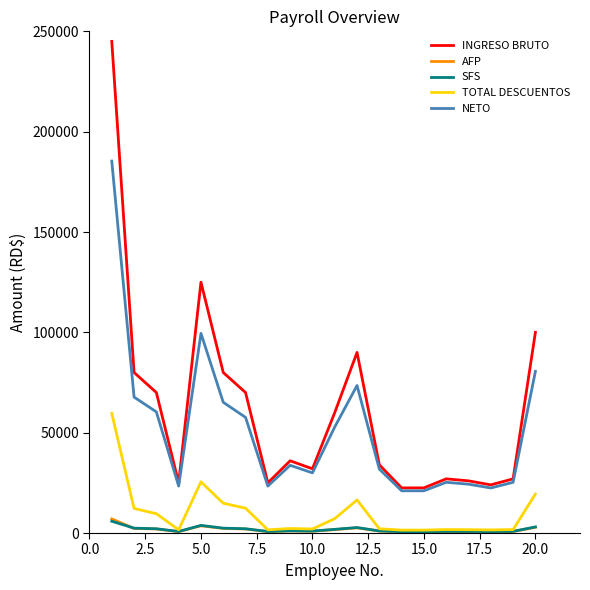

True or false: AFP and INGRESO BRUTO intersect in this chart.

False